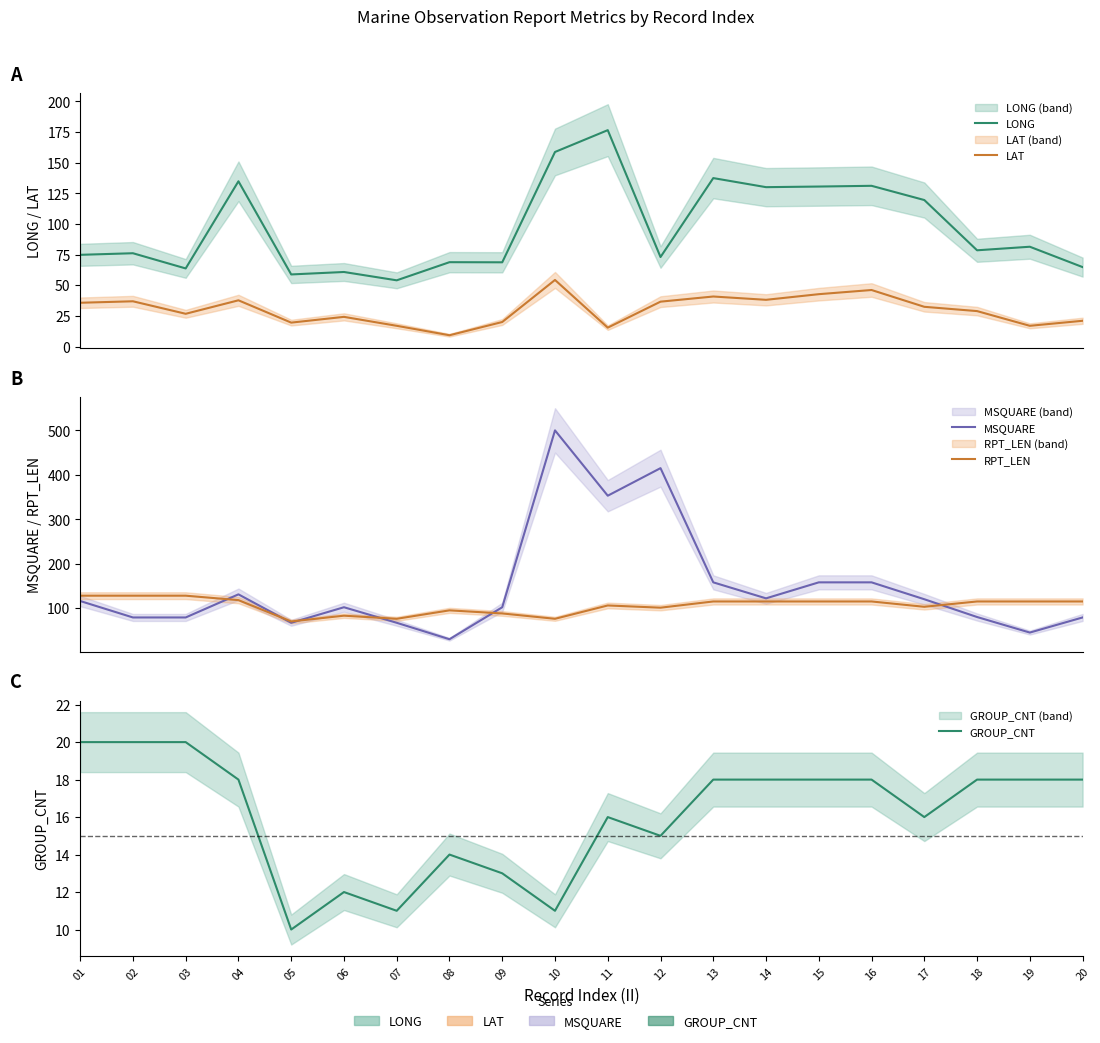

Reading right to left, extract all data points from this chart.

LONG: 64.8	81.4	78.5	119.5	131.1	130.5	130.0	137.4	73.0	176.5	158.7	68.7	68.8	54.0	60.8	58.8	134.8	63.7	76.1	74.8
LAT: 21.0	16.9	28.9	32.4	46.1	42.7	38.1	40.8	36.6	15.4	54.3	20.0	9.2	16.9	24.2	19.5	37.7	26.7	36.9	35.7
MSQUARE: 79.0	45.0	80.0	120.0	158.0	158.0	122.0	158.0	415.0	353.0	500.0	102.0	30.0	67.0	102.0	67.0	131.0	79.0	79.0	116.0
RPT_LEN: 115.0	115.0	115.0	103.0	115.0	115.0	115.0	115.0	101.0	106.0	76.0	88.0	95.0	76.0	83.0	70.0	118.0	128.0	128.0	128.0
GROUP_CNT: 18.0	18.0	18.0	16.0	18.0	18.0	18.0	18.0	15.0	16.0	11.0	13.0	14.0	11.0	12.0	10.0	18.0	20.0	20.0	20.0